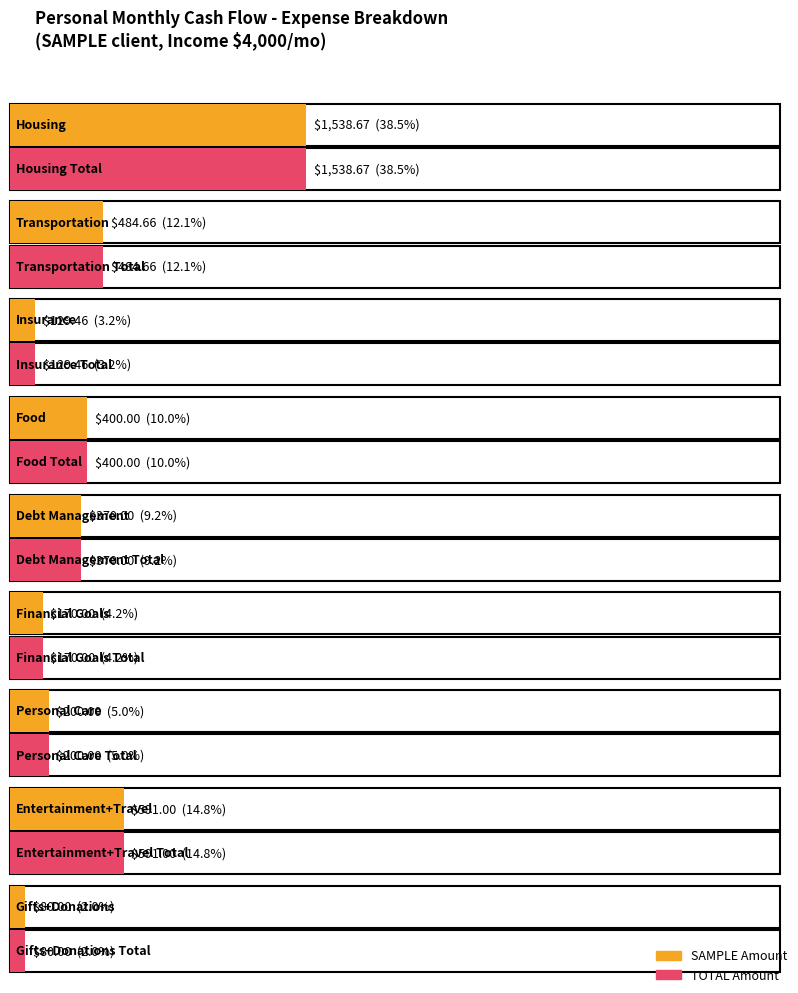

What are all the series names shown in the legend?

SAMPLE, TOTAL